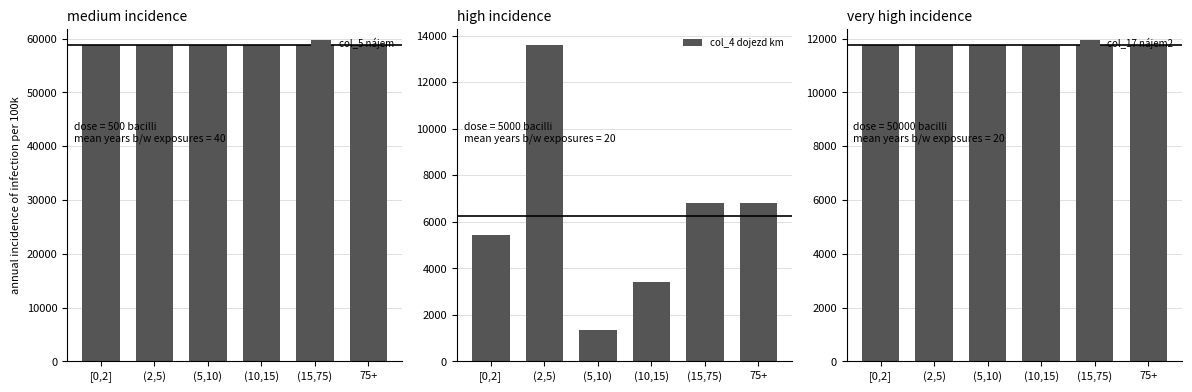

What is the total value across all series at 75+?

77384